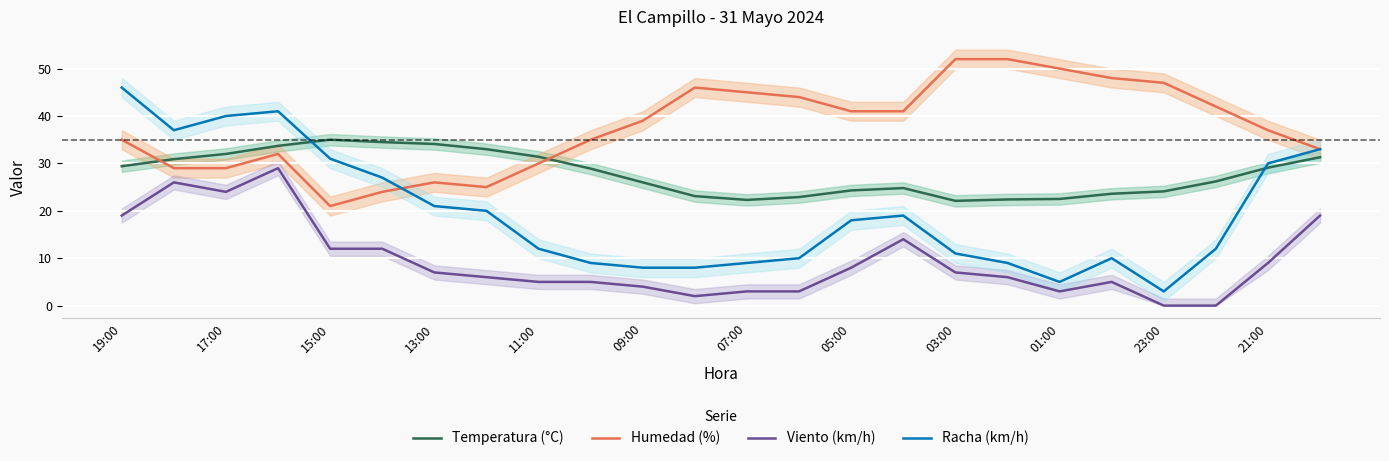

True or false: Viento (km/h) and Humedad (%) intersect in this chart.

False